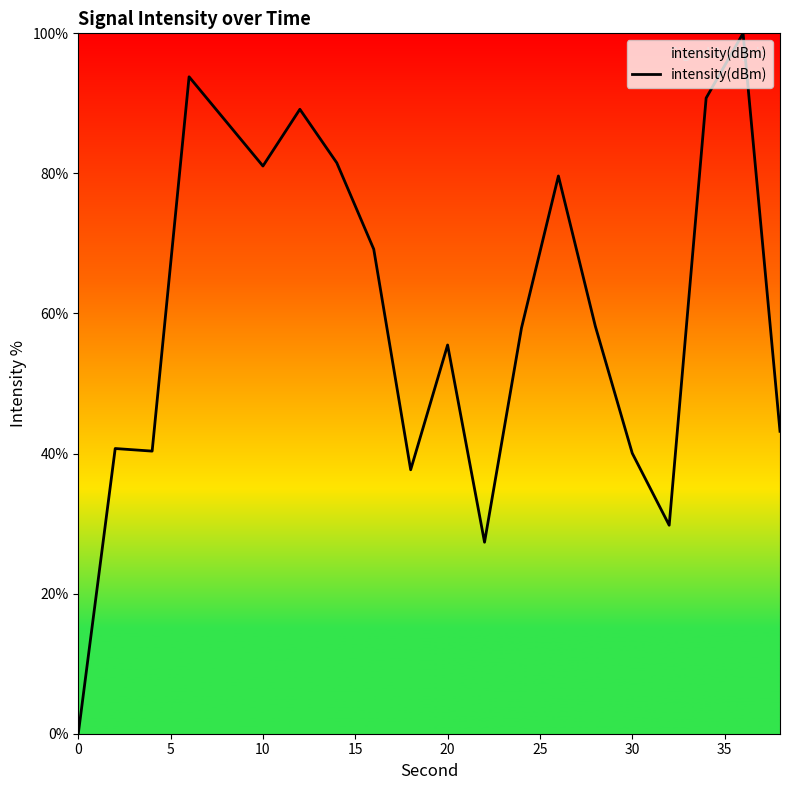

What is the greatest value displayed?

100.0